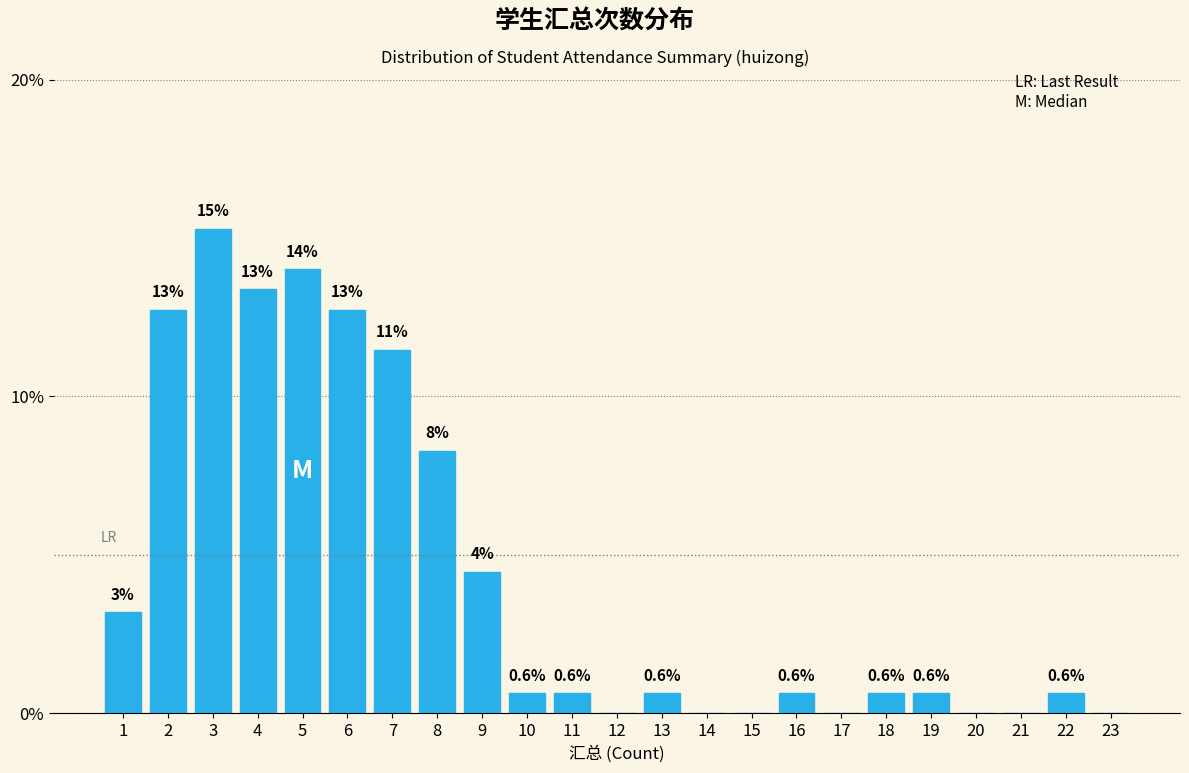

What value does the data have at 5?

14.0